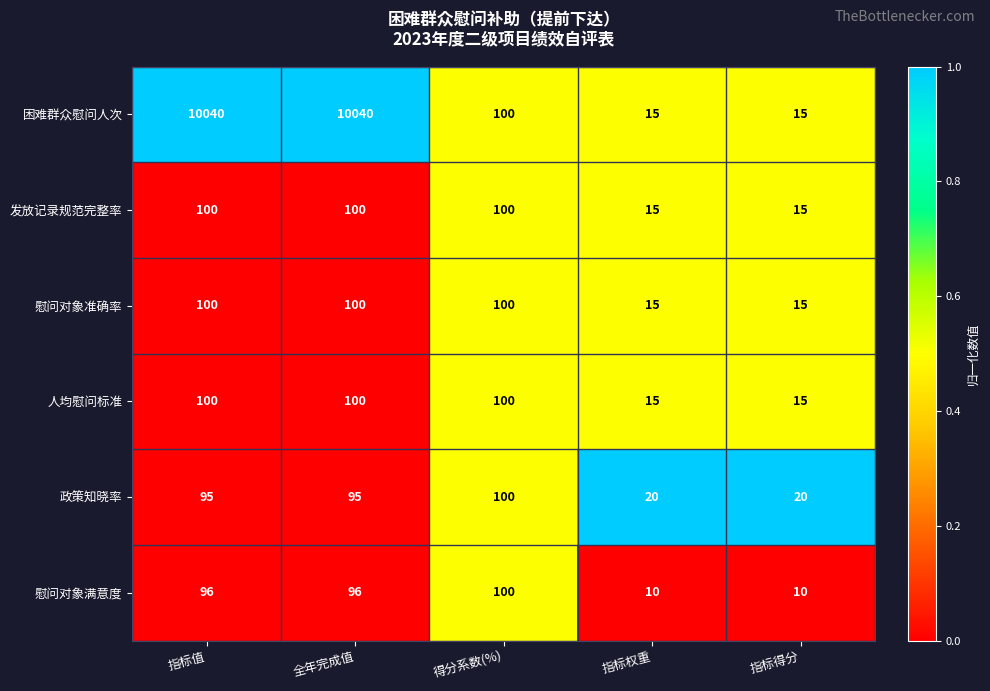

What is the minimum value shown in the chart?

10